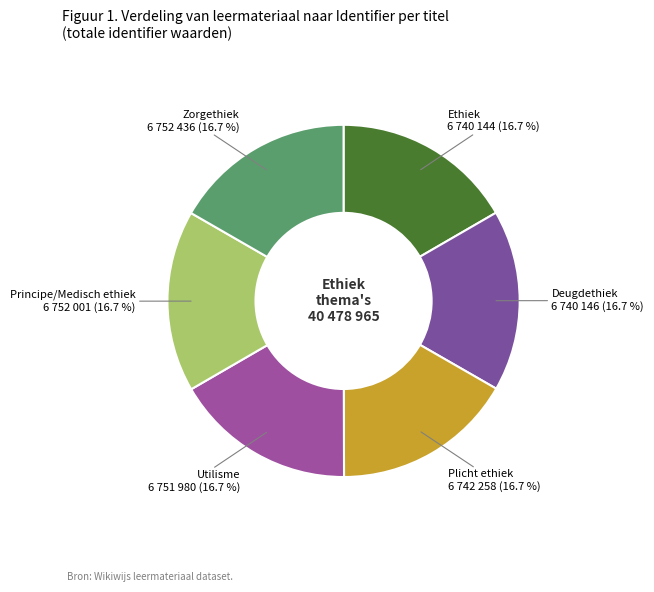

Approximately how many times larger is the value at Deugdethiek compared to Utilisme?

1.0